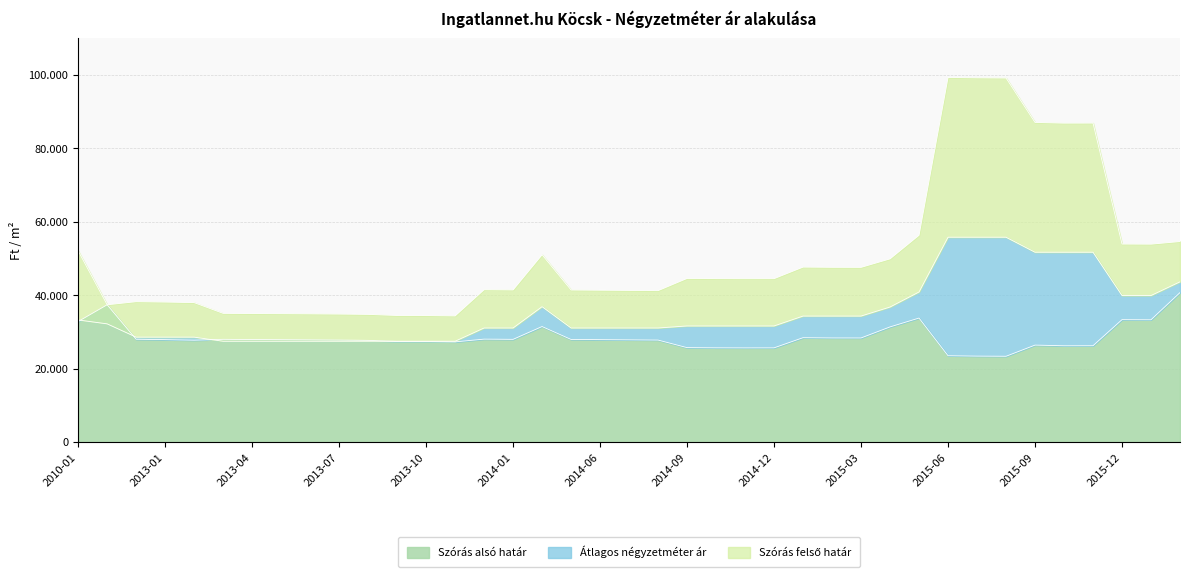

What are all the series names shown in the legend?

Szórás alsó határ, Átlagos négyzetméter ár, Szórás felső határ